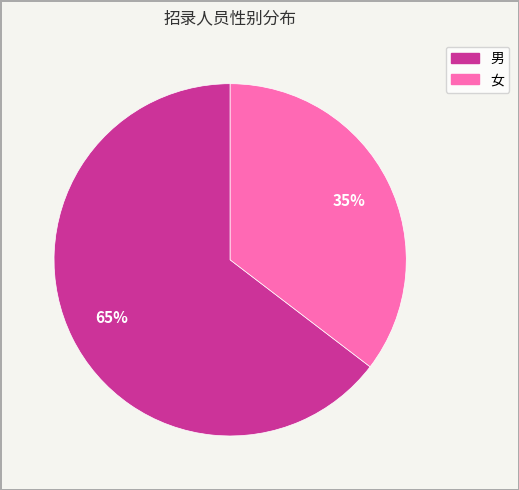

To the nearest percent, what portion does 男 represent?

65%